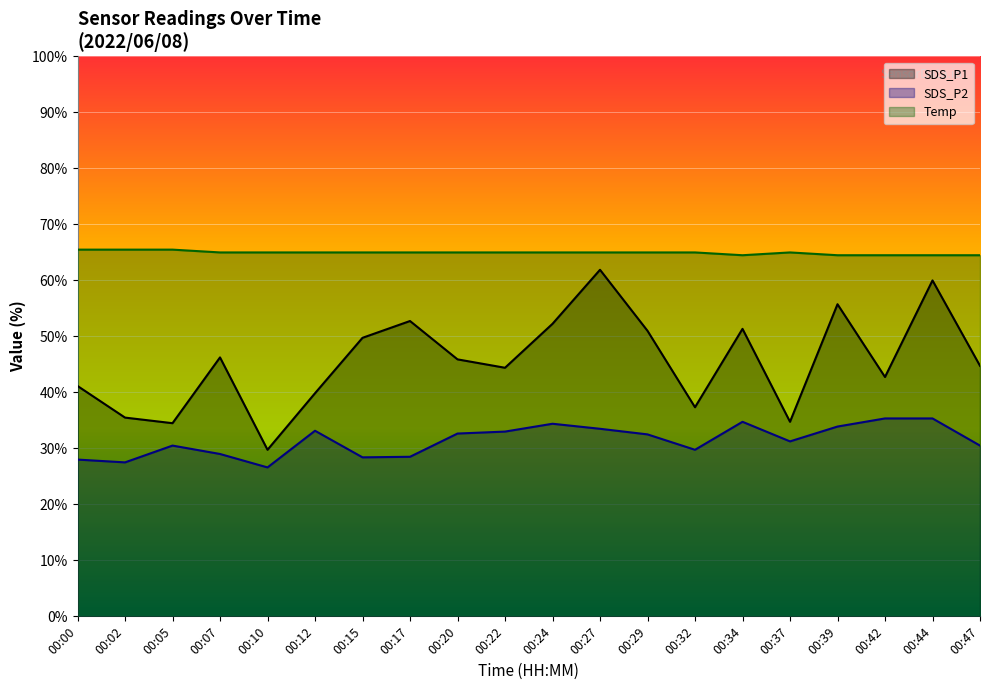

What are all the series names shown in the legend?

SDS_P1, SDS_P2, Temp